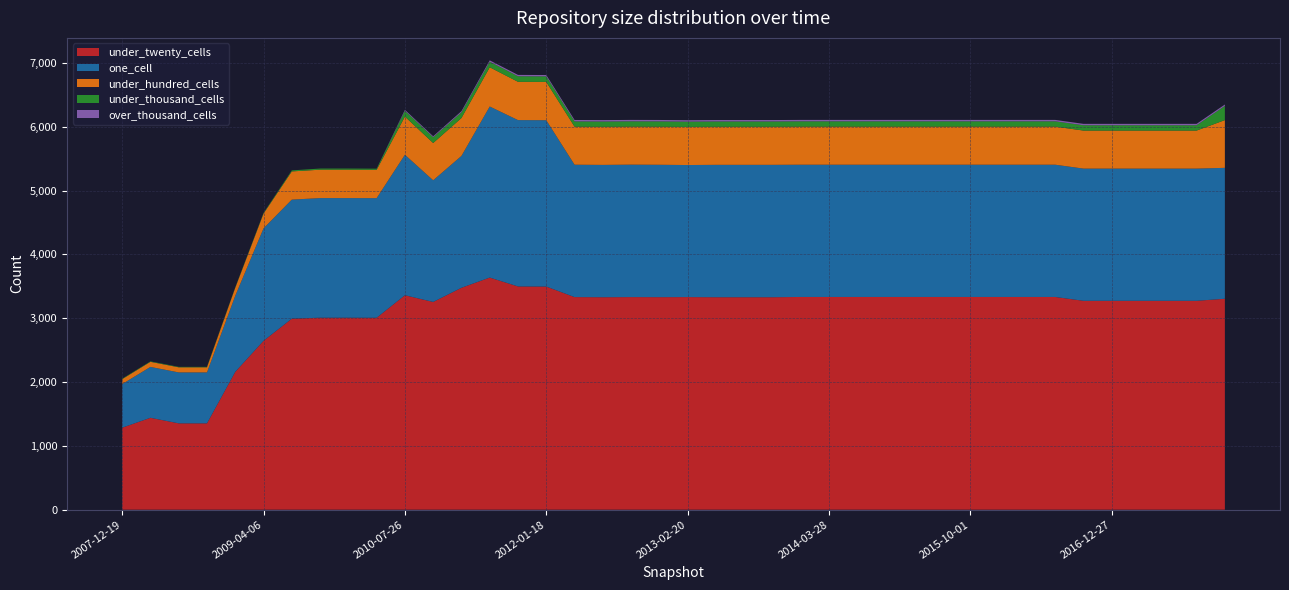

Reading left to right, transcribe all the data shown in this chart.

under_twenty_cells: 1285	1440	1353	1353	2160	2646	2993	3008	3008	3007	3360	3255	3477	3637	3498	3496	3331	3329	3331	3330	3331	3329	3329	3329	3333	3333	3333	3333	3333	3333	3333	3333	3333	3333	3273	3273	3273	3273	3273	3305
one_cell: 683	797	798	798	1192	1762	1865	1874	1874	1874	2201	1906	2066	2680	2606	2606	2074	2073	2075	2074	2069	2074	2074	2074	2072	2072	2072	2072	2072	2072	2072	2072	2072	2072	2071	2071	2071	2071	2071	2051
under_hundred_cells: 77	80	80	80	125	231	442	445	445	444	598	584	594	615	600	600	596	597	596	597	597	597	597	597	597	597	597	597	597	597	597	597	597	597	596	596	596	596	596	748
under_thousand_cells: 7	7	7	7	7	10	16	18	18	18	91	91	89	87	87	87	83	83	83	83	83	83	83	83	83	83	83	83	83	83	83	83	83	83	83	83	83	83	83	222
over_thousand_cells: 0	0	0	0	0	0	0	0	0	0	15	15	18	21	21	21	22	22	22	22	22	22	22	22	22	22	22	22	22	22	22	22	22	22	22	22	22	22	22	22